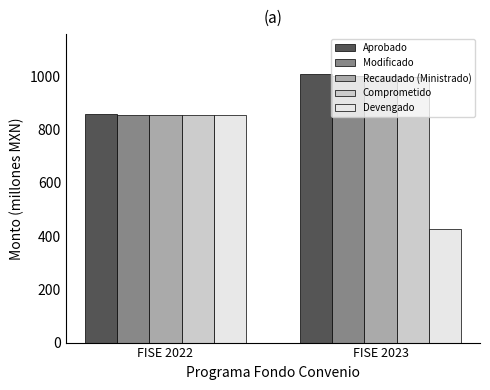

What is the average value of the Modificado series?

926.8